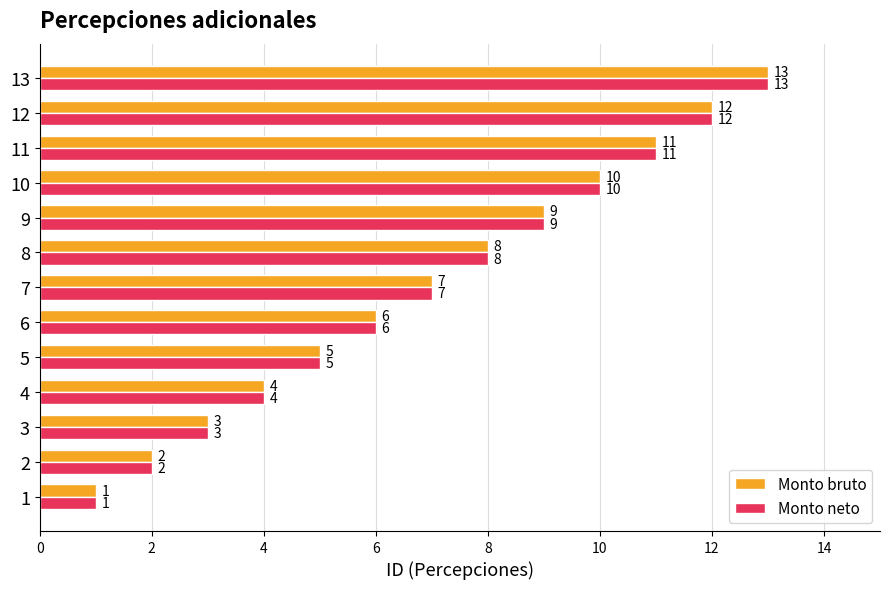

Read the Monto neto value at 8, to the nearest 10.

10